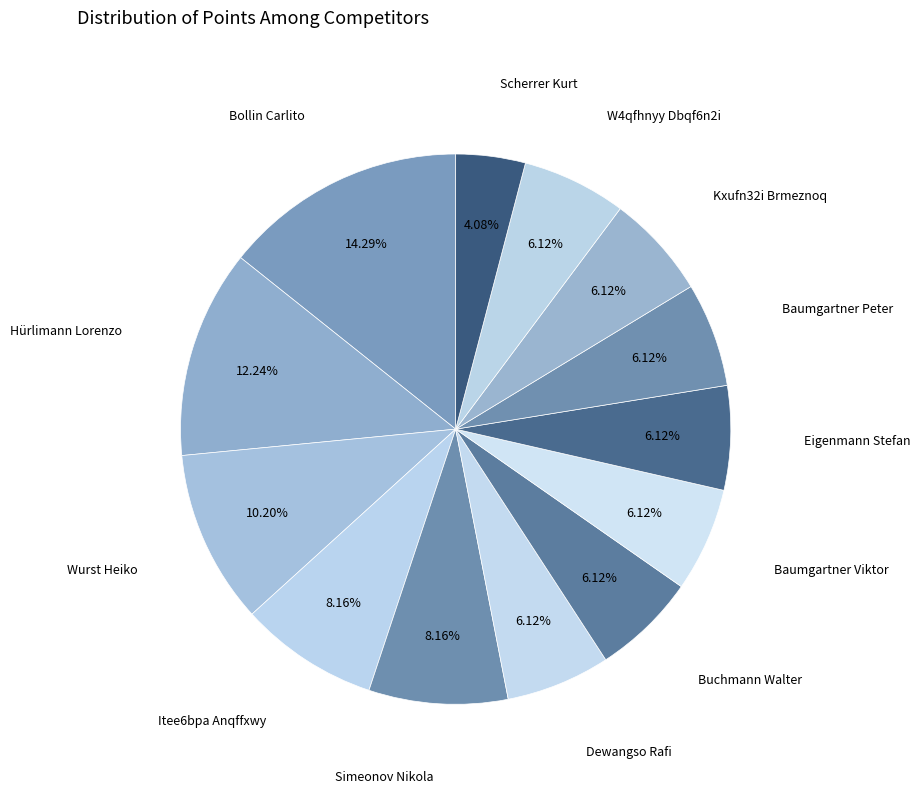

What is the total percentage of W4qfhnyy Dbqf6n2i and Scherrer Kurt?

10.2%